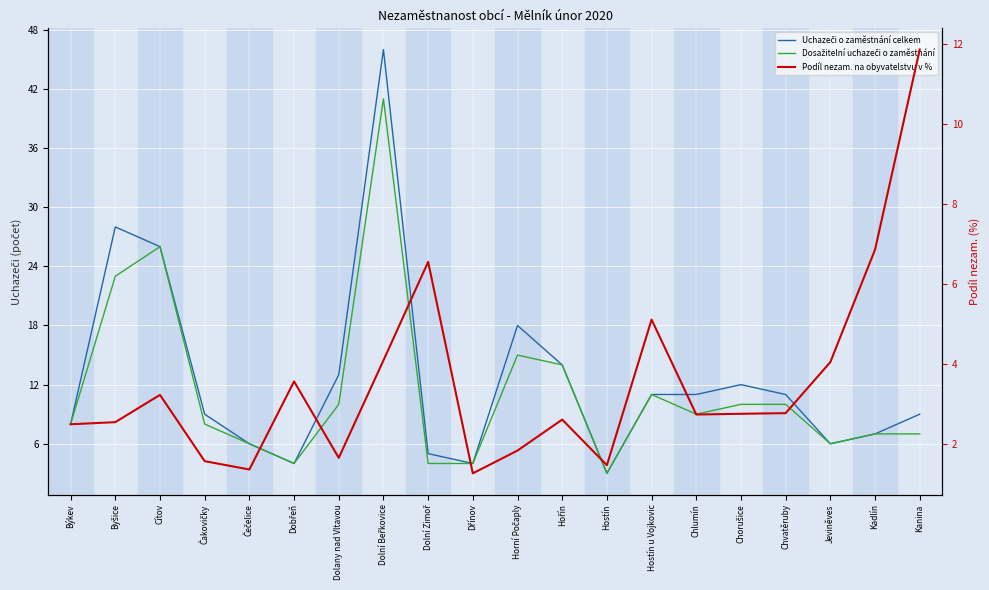

Which series has the widest spread of values?

Uchazeči o zaměstnání celkem